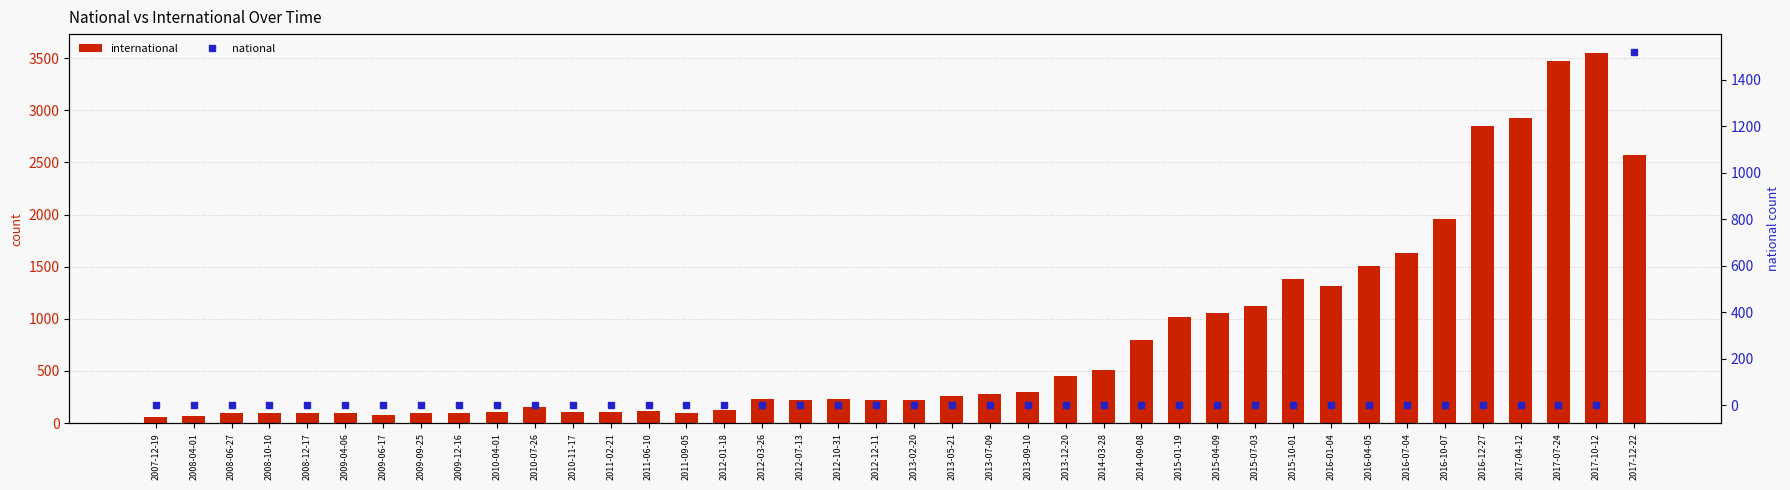

What is the greatest value displayed?

3552